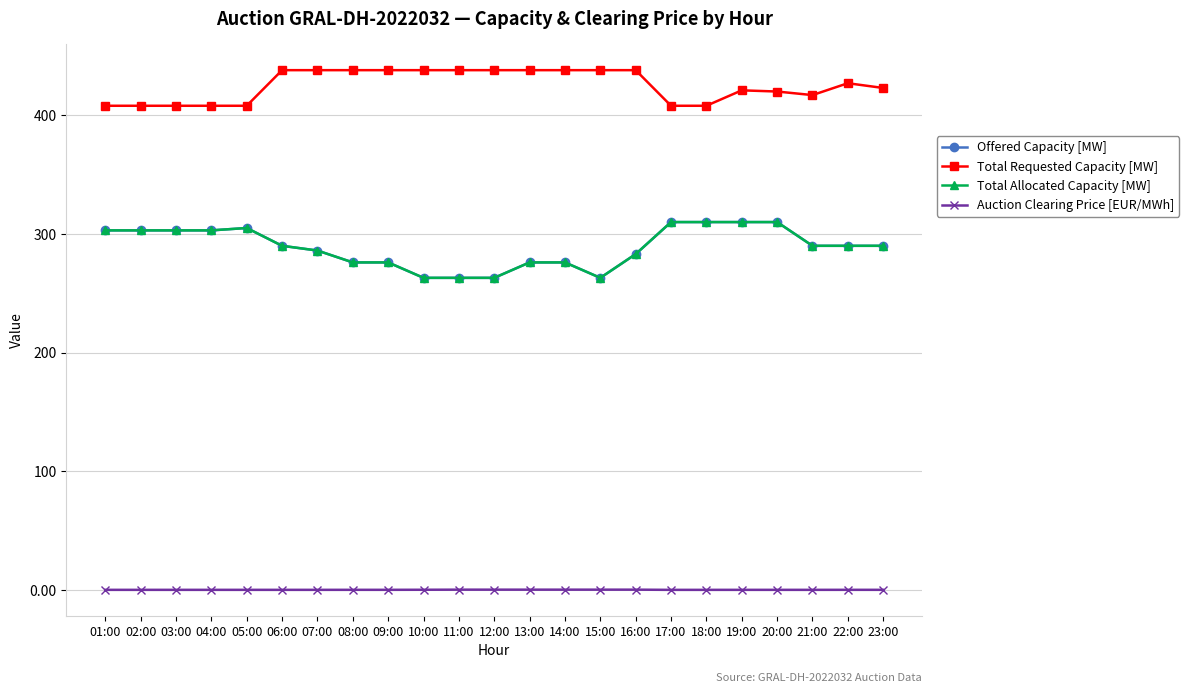

What is the value of the Total Requested Capacity [MW] point at the 15th from the left?

438.0